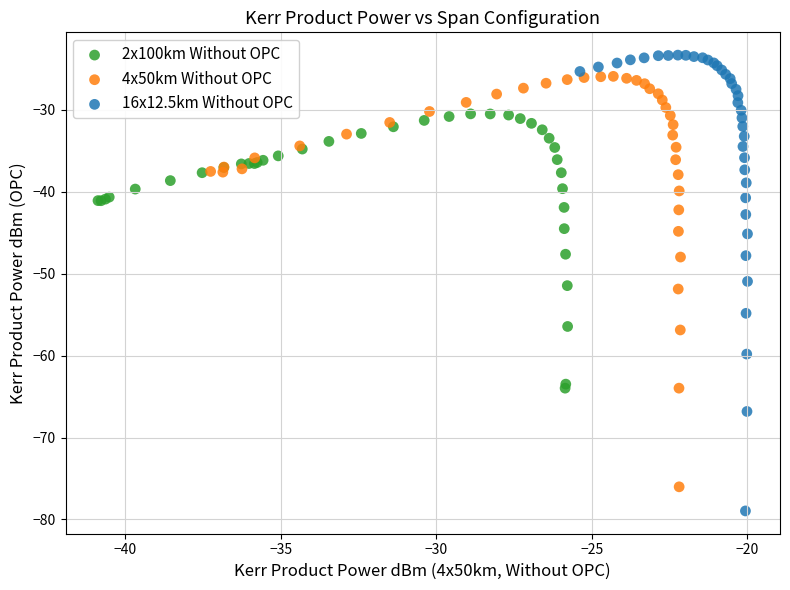

Which series contains the highest Y value?

16x12.5km Without OPC